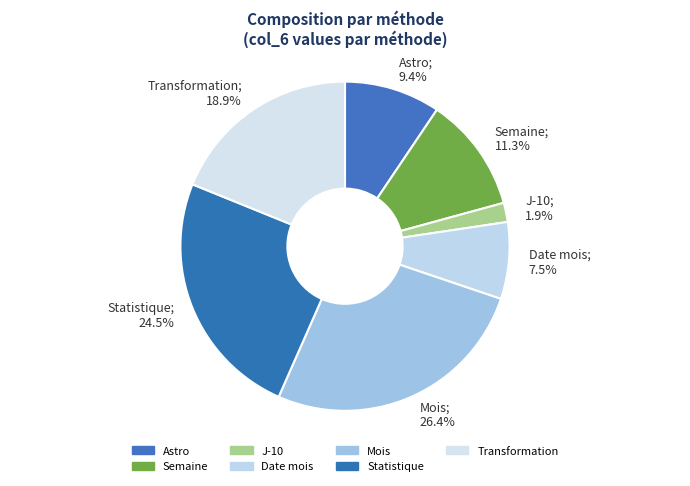

Count the number of slices in the pie.

7